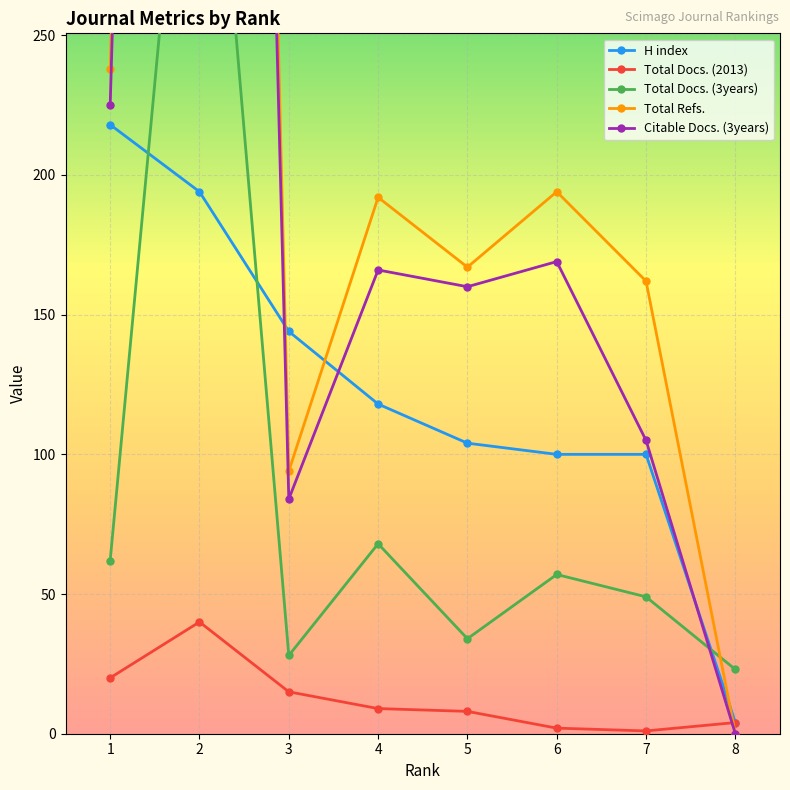

What is the total value across all series at 5?

473